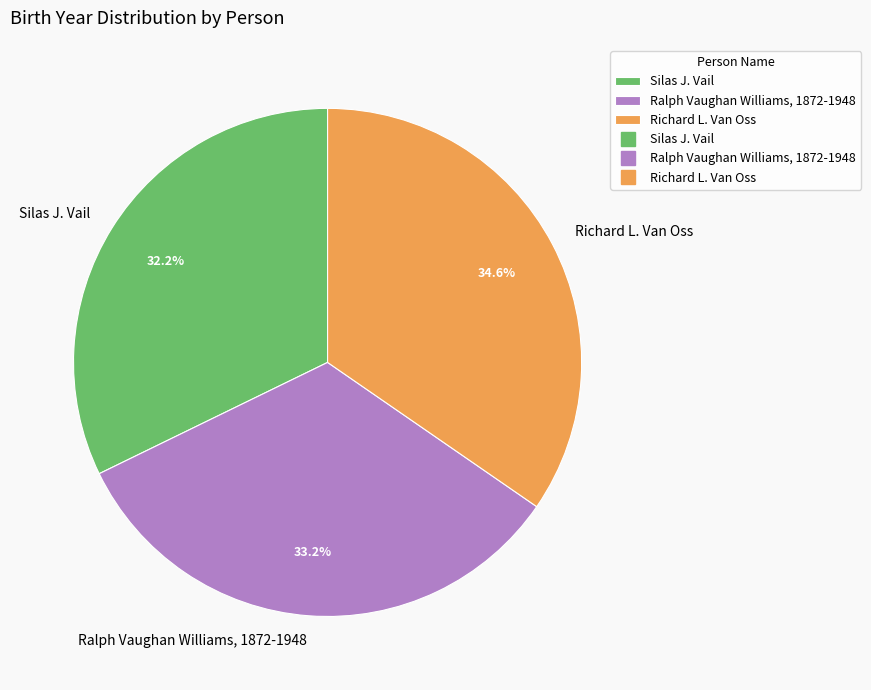

To the nearest percent, what portion does Richard L. Van Oss represent?

35%